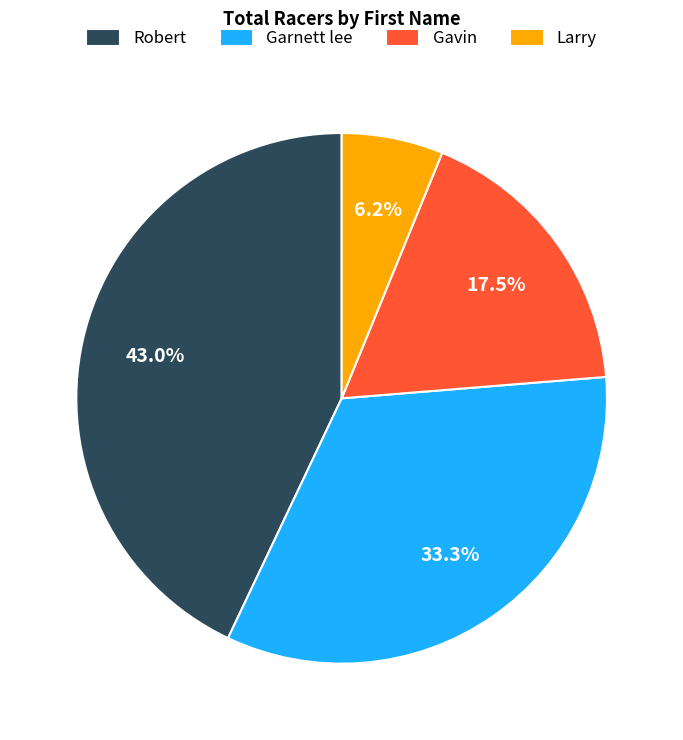

What is the largest slice in the pie chart?

Robert